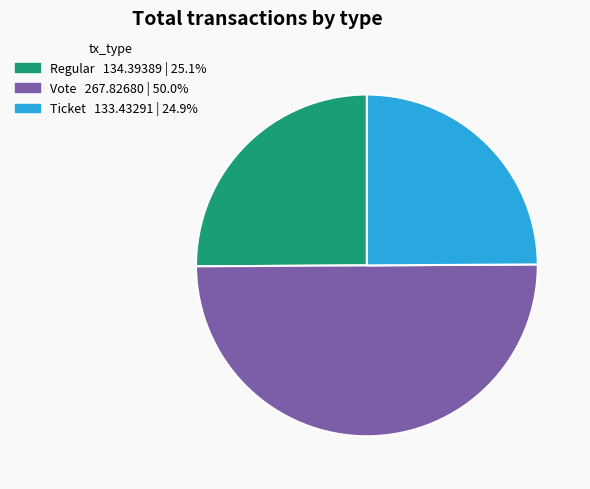

How many slices are in this pie chart?

3